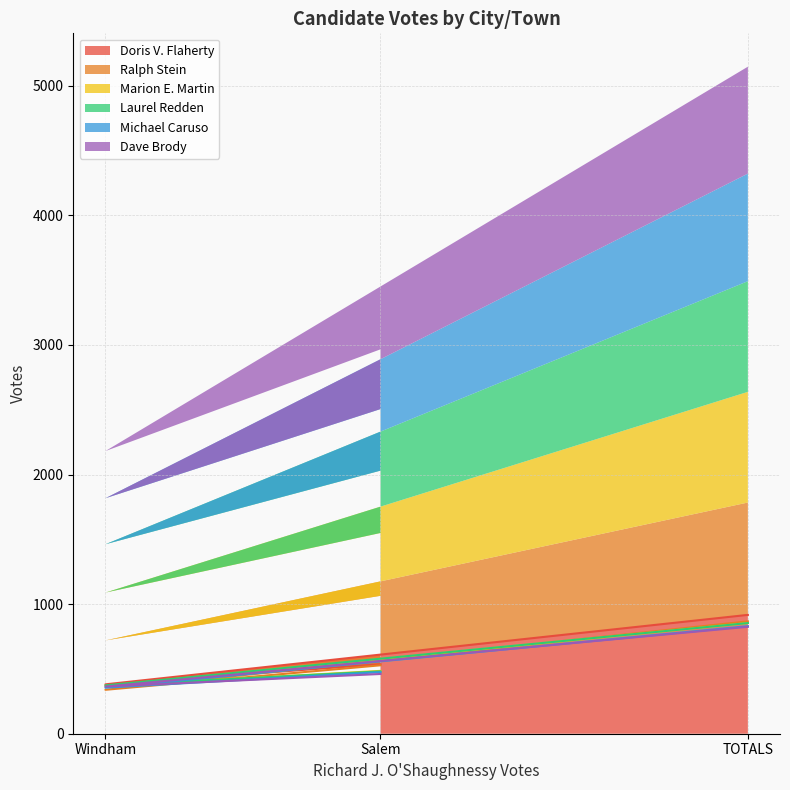

At which label does Michael Caruso first exceed 475?

TOTALS